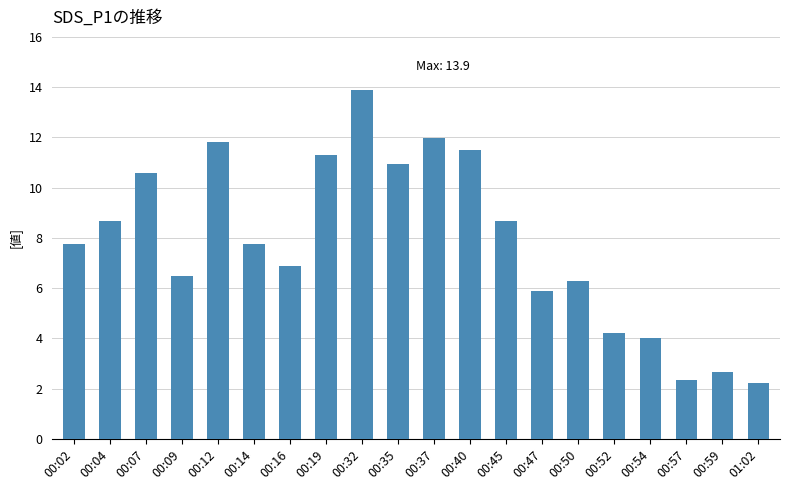

What is the label of the 16th bar from the left?

00:52